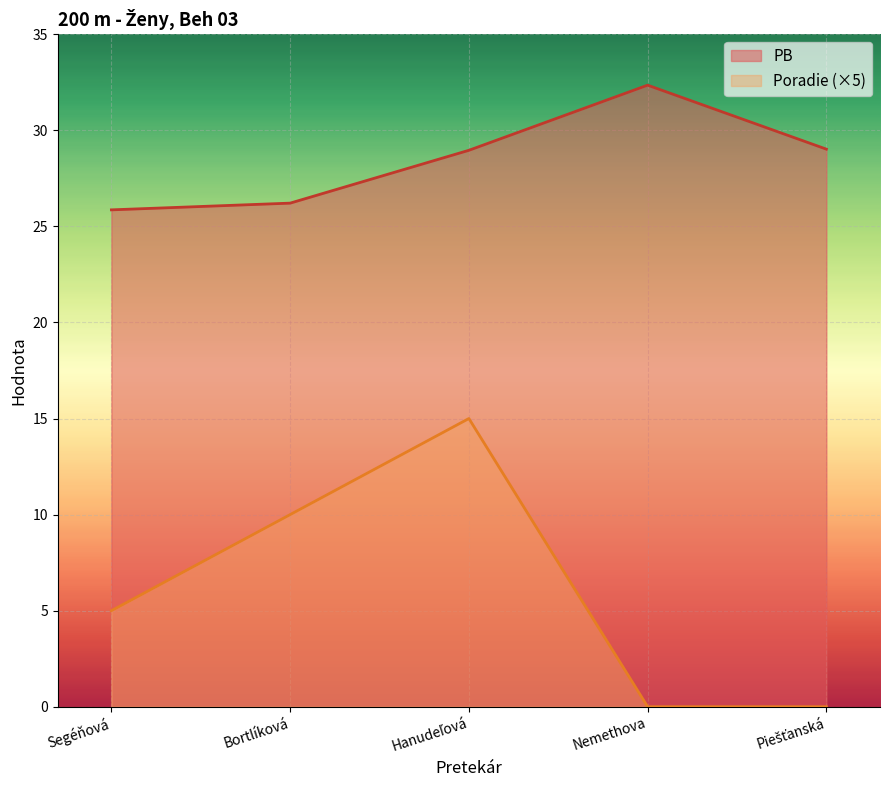

What value does the PB series have at Bortlíková?

26.2